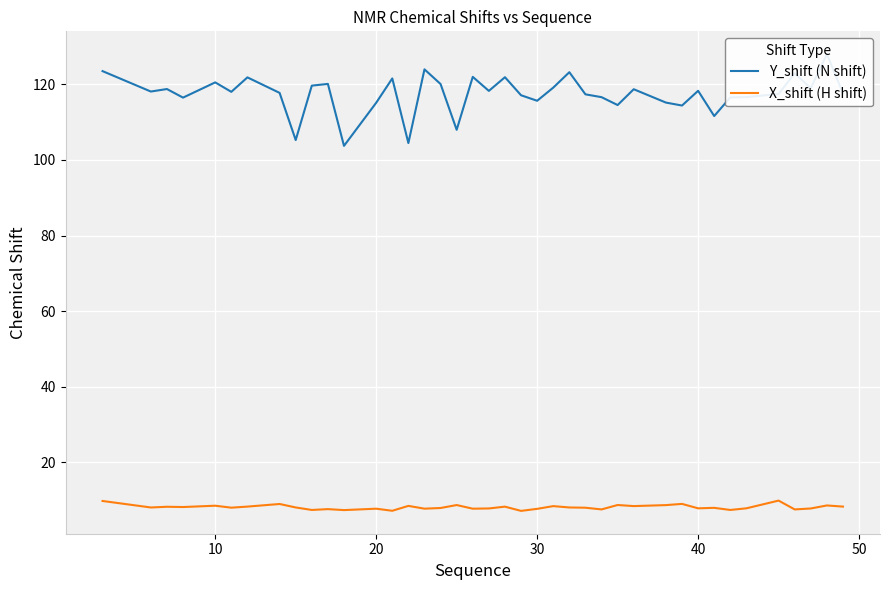

The value of X_shift (H shift) at 30 is 7.7. True or false?

True